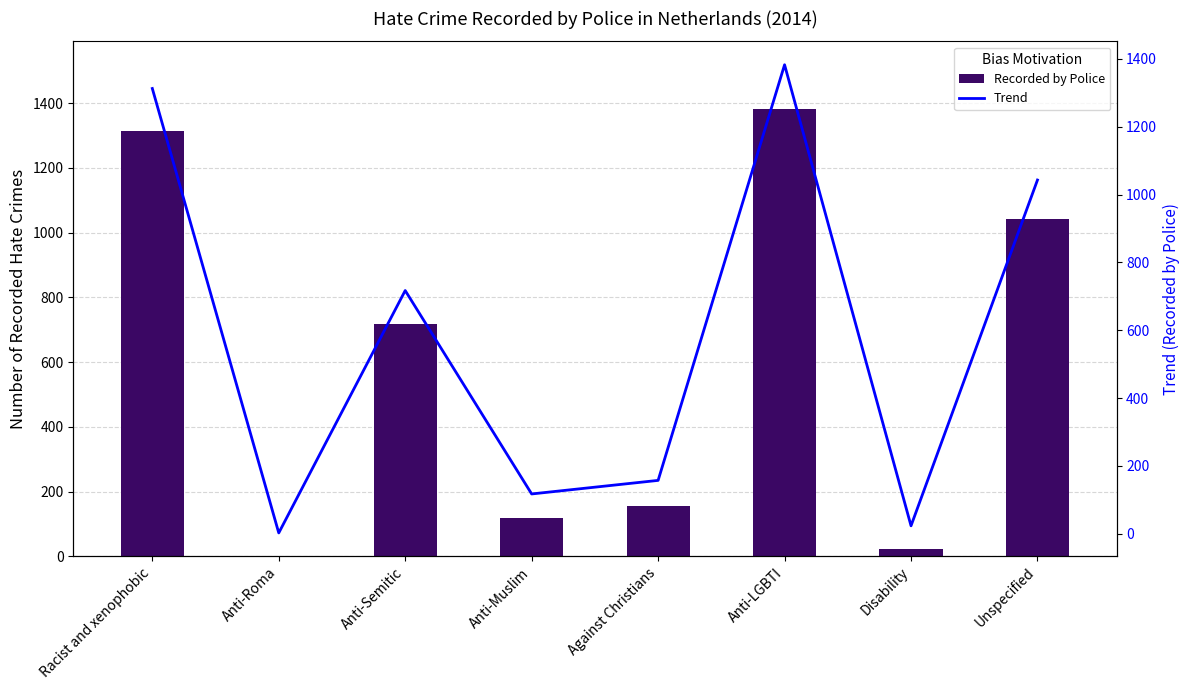

List the labels in order of Trend value, smallest first.

Anti-Roma, Disability, Anti-Muslim, Against Christians, Anti-Semitic, Unspecified, Racist and xenophobic, Anti-LGBTI